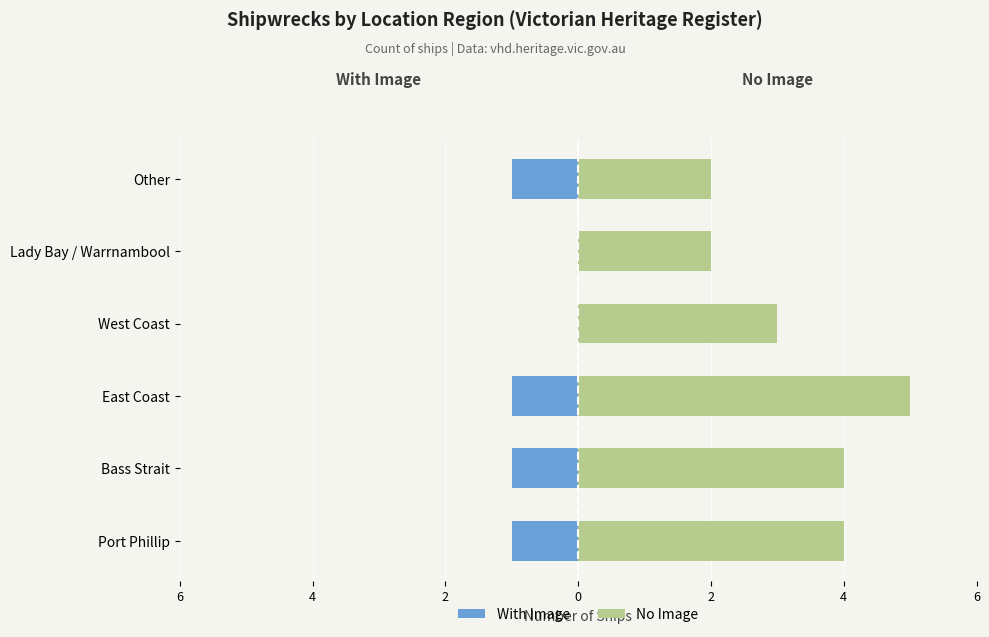

Which series has the largest total across all categories?

No Image